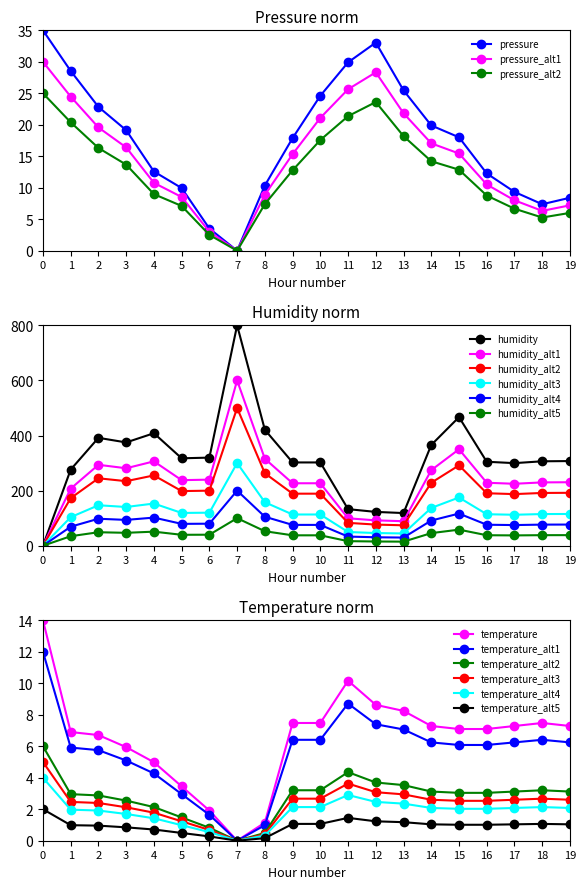

What is the difference between the second highest and minimum values in the humidity series?

466.8